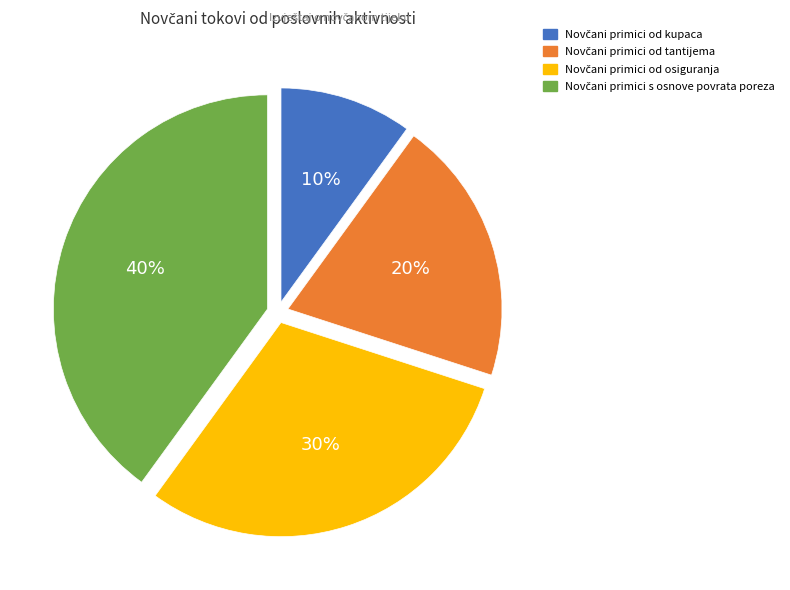

How many slices are in this pie chart?

4